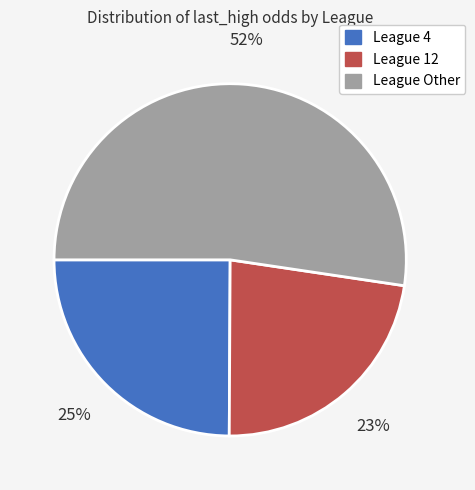

To the nearest percent, what is the average slice percentage?

33%